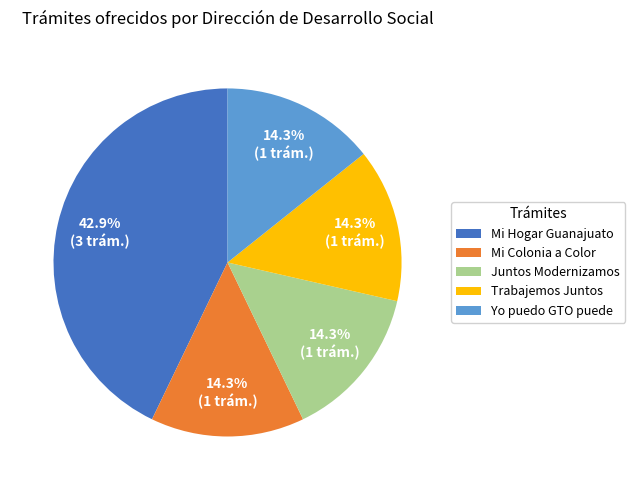

Is there a majority slice in this chart?

No